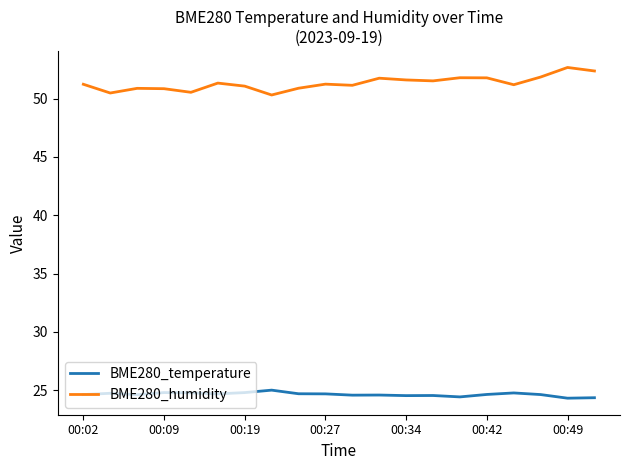

True or false: BME280_temperature and BME280_humidity intersect in this chart.

False